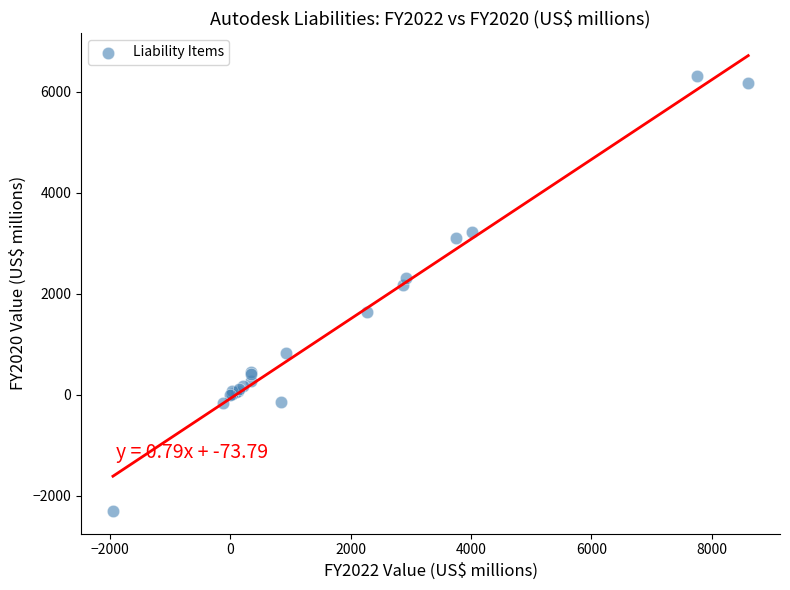

What Y value in the scatter plot is closest to 2011?

2176